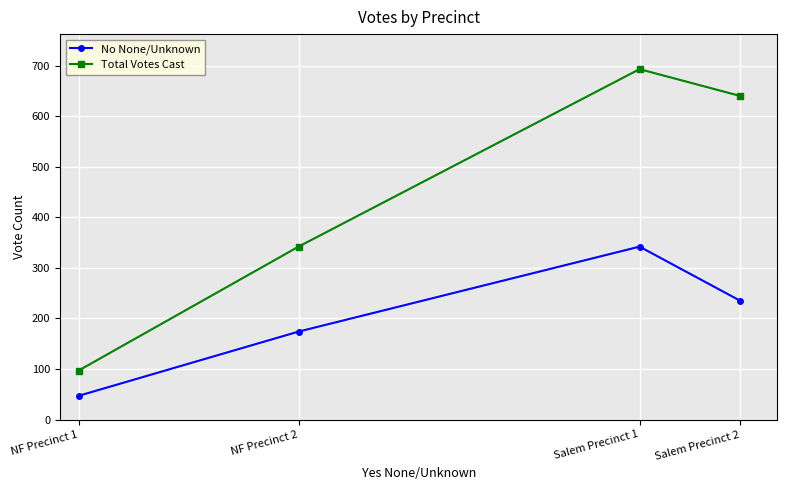

Does the chart have visible grid lines?

Yes